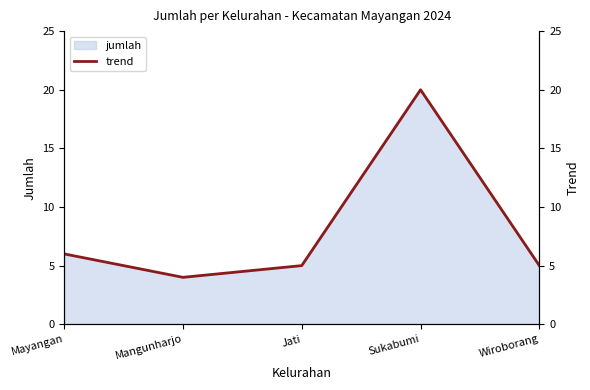

What is the maximum value shown in the chart?

20